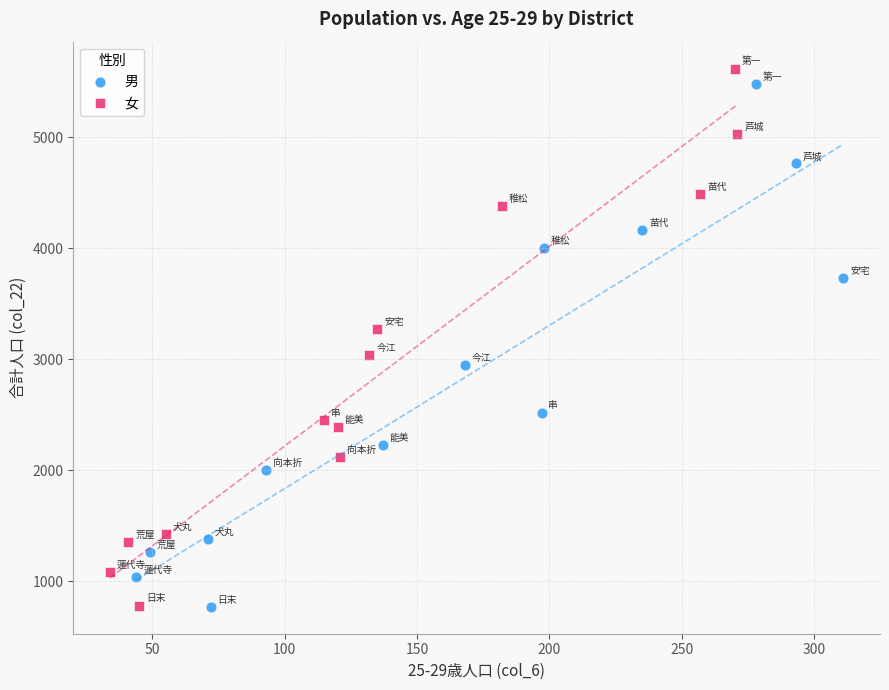

What are all the series names shown in the legend?

男, 女